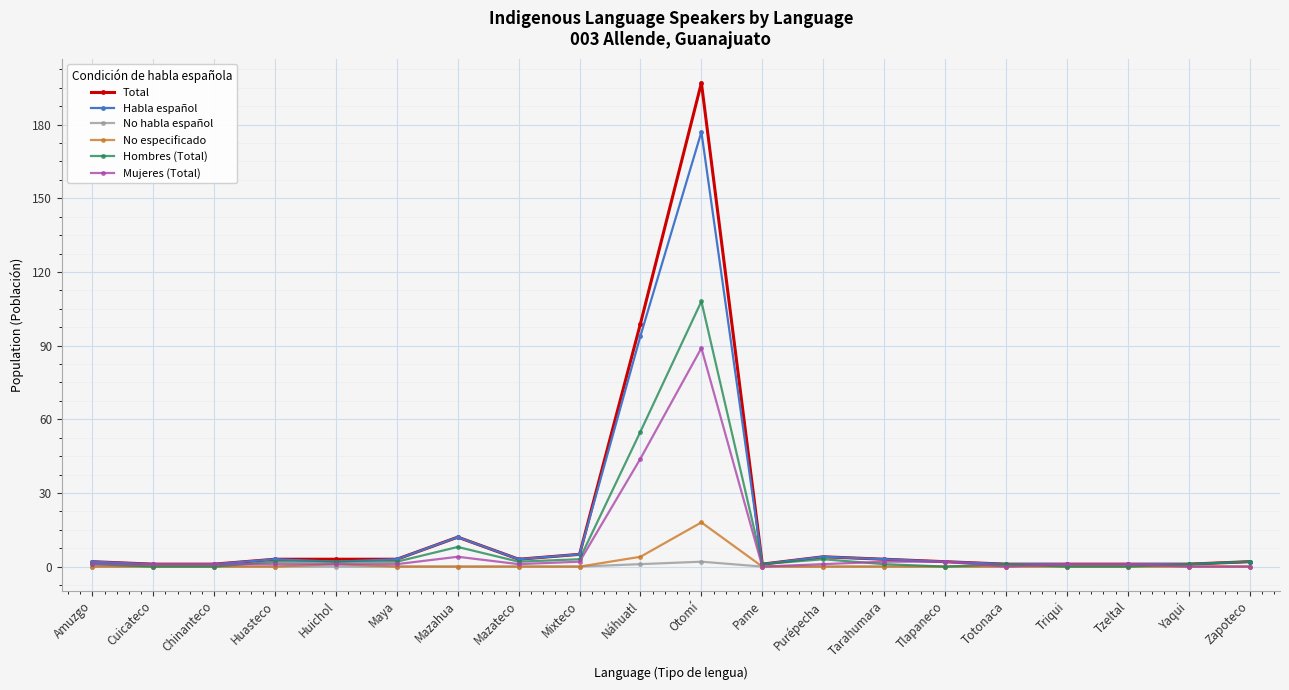

The value of No especificado at Mazateco is 0. True or false?

True